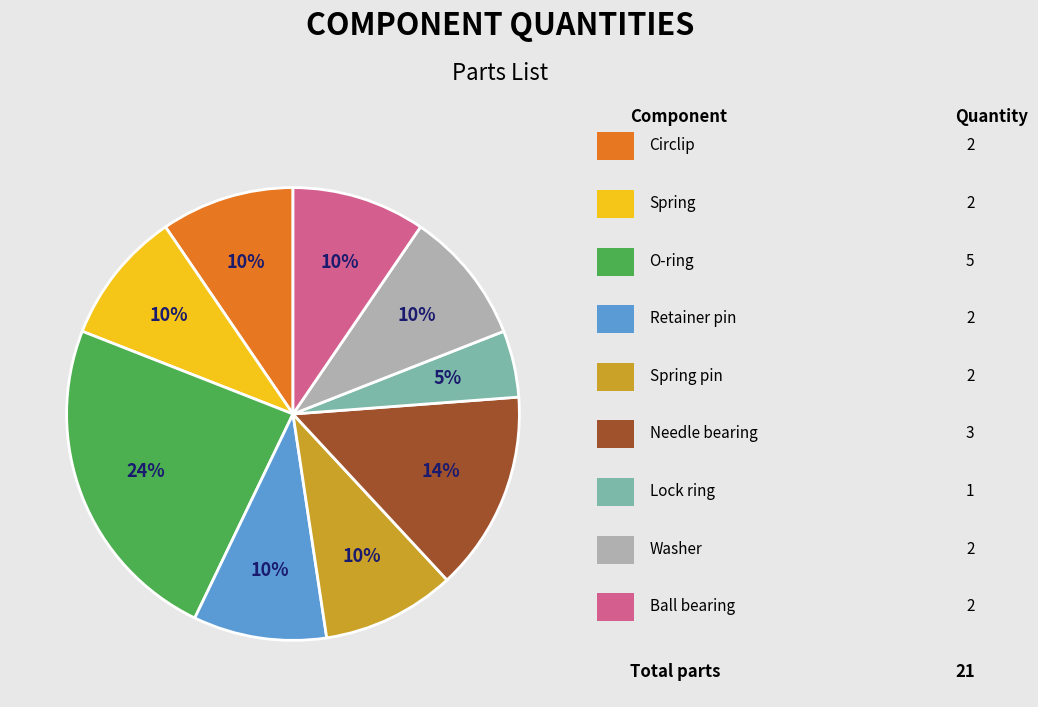

Is there any slice that represents more than half of the pie?

No